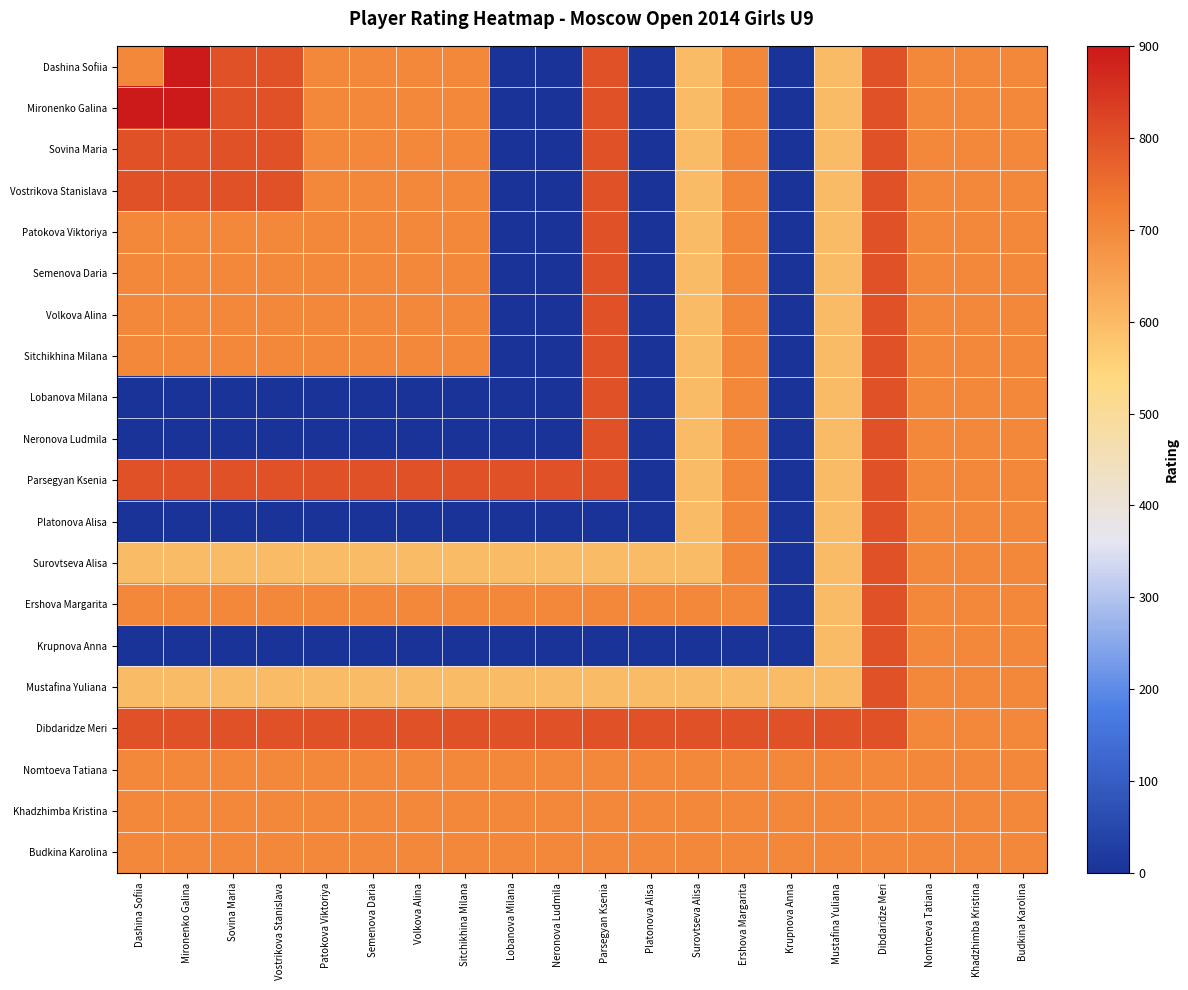

What is the total value across all series at Parsegyan Ksenia?

13600